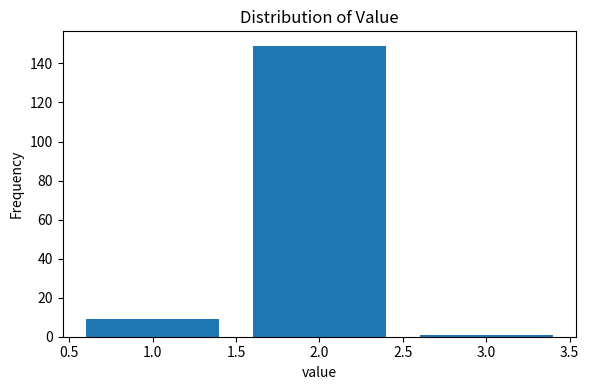

Reading left to right, transcribe all the data shown in this chart.

9	149	1